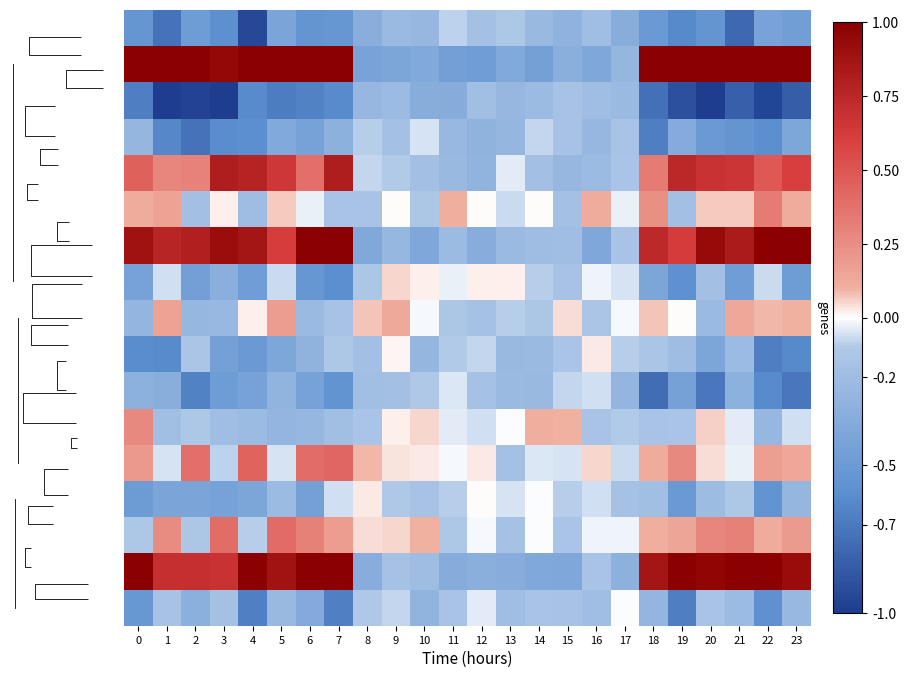

Count the number of categories in the chart.

24